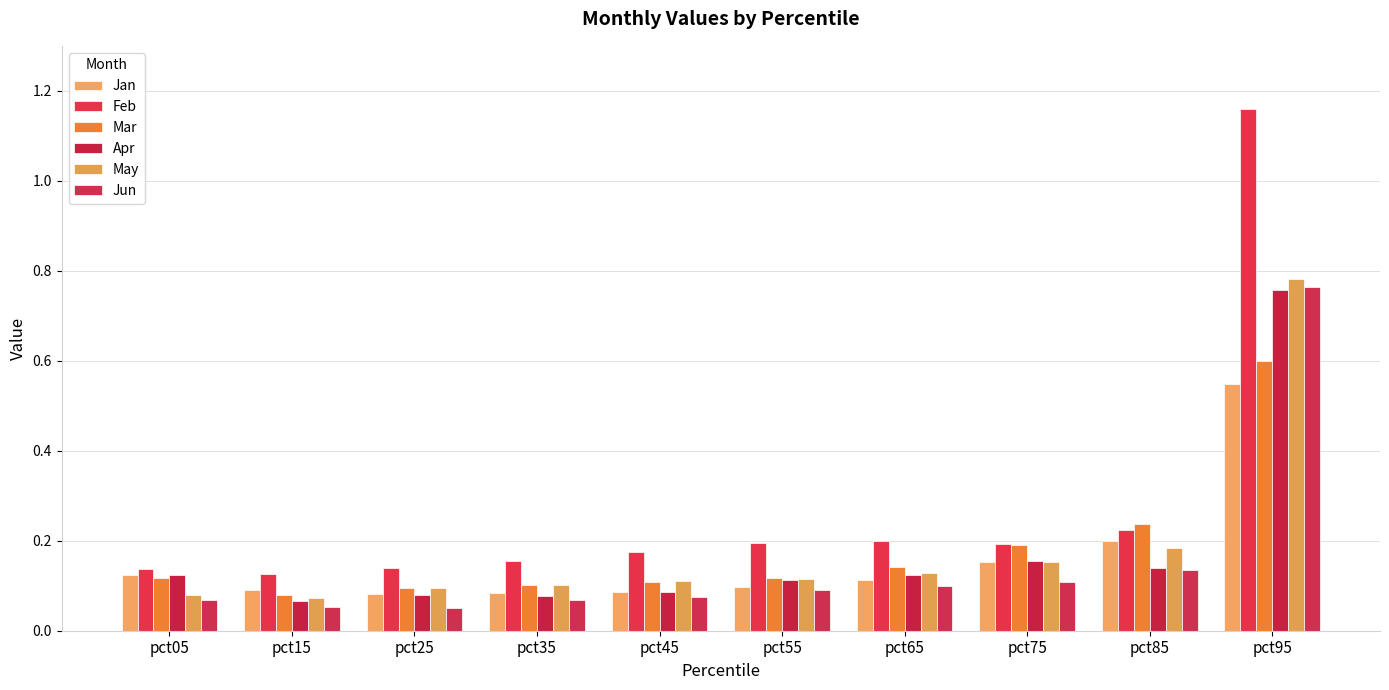

Which series has the widest spread of values?

Feb